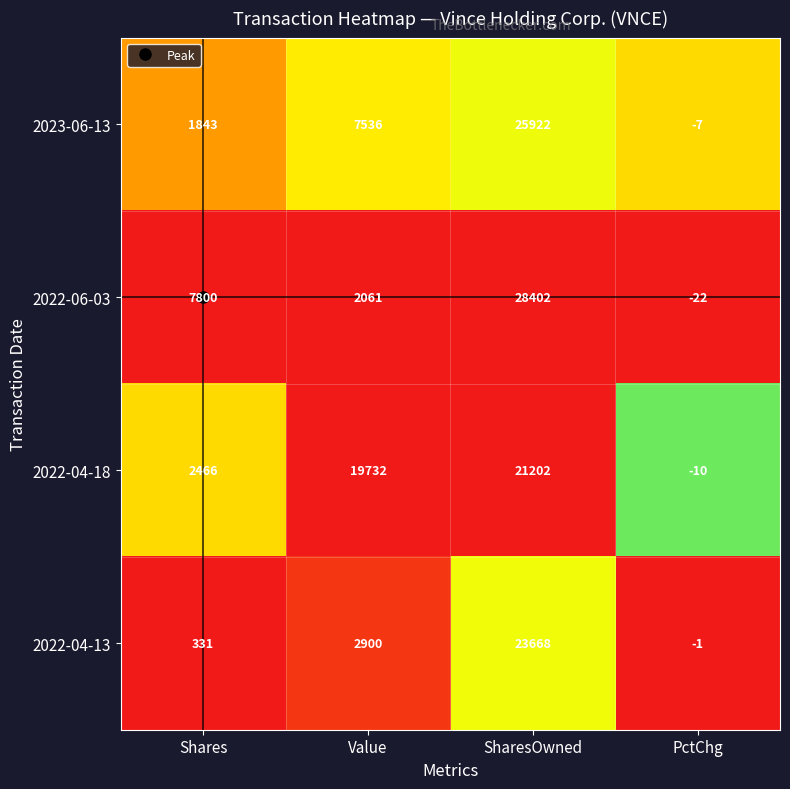

What is the spread (max minus min) of values at PctChg?

21